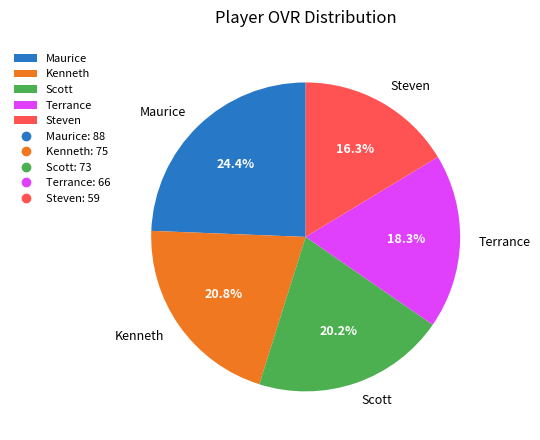

How many slices are in this pie chart?

5